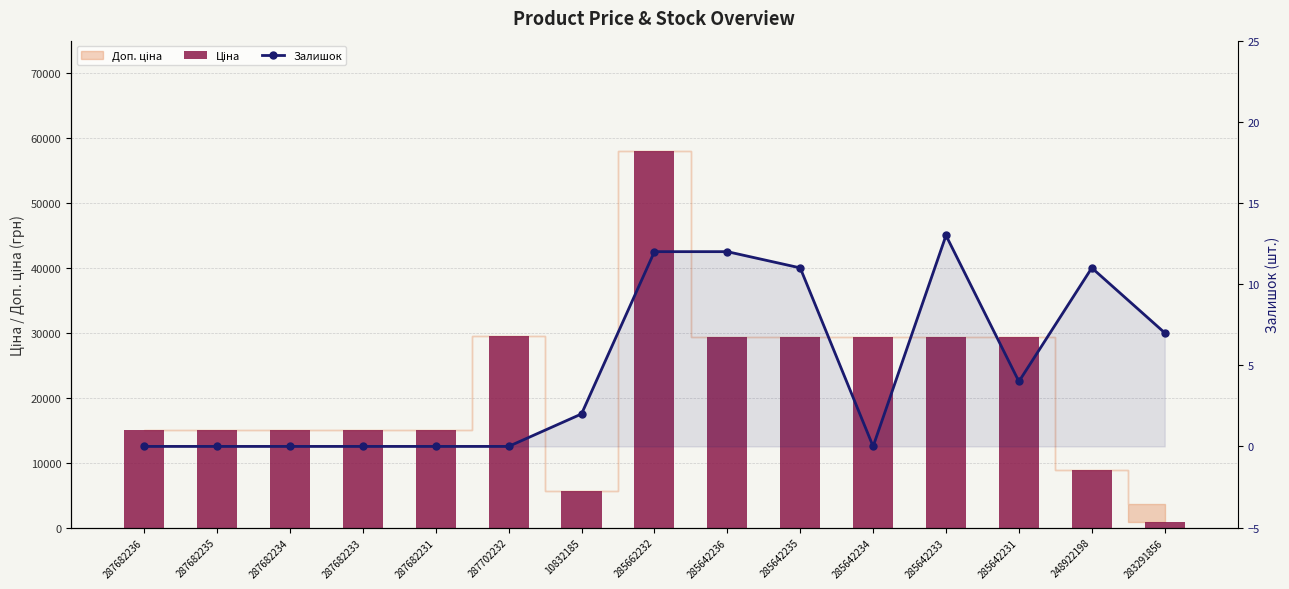

Are the bars horizontal?

No